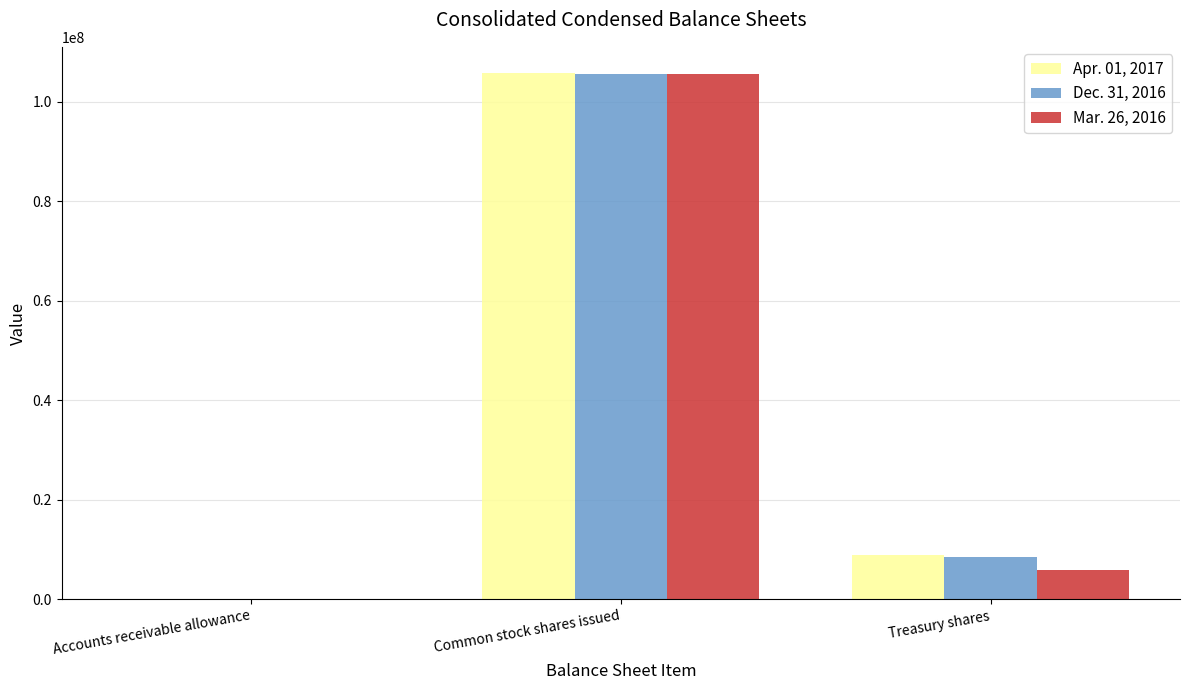

At which label is Dec. 31, 2016 closest to 52823539?

Treasury shares